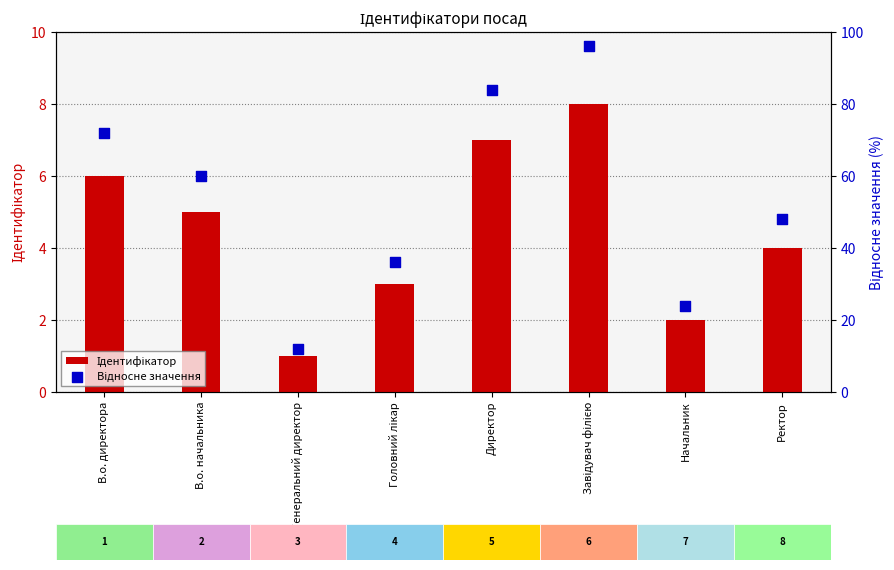

Which series has the largest Y range (max minus min)?

Відносне значення